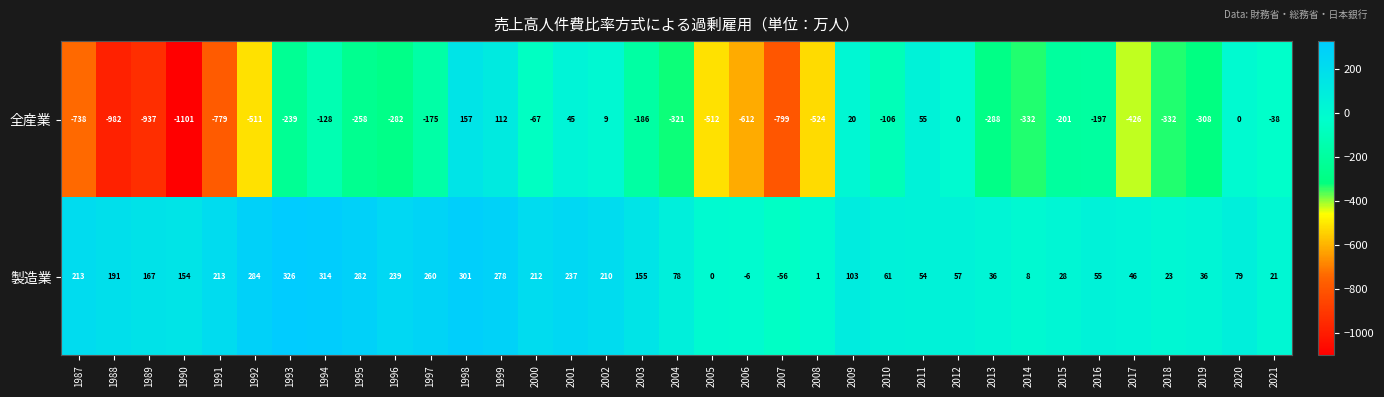

Between 2015 and 2017, which series saw the biggest shift?

全産業